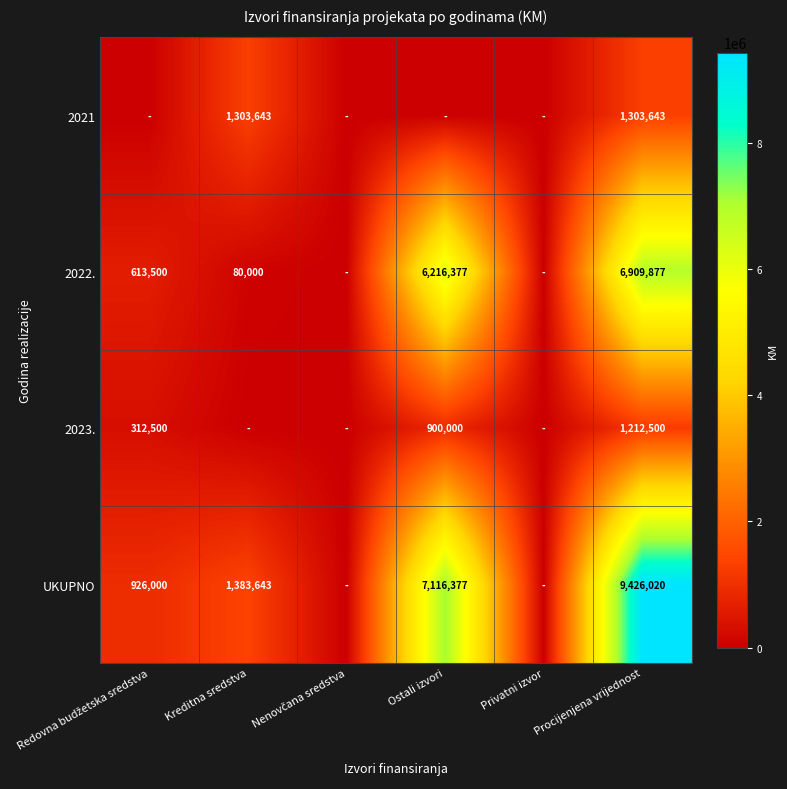

The value of UKUPNO at Ostali izvori is 7116377. True or false?

True